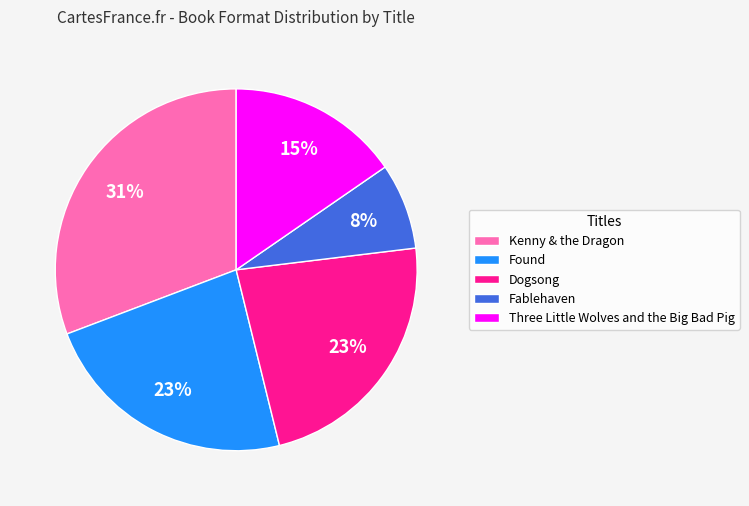

To the nearest percent, what is the average slice percentage?

20%